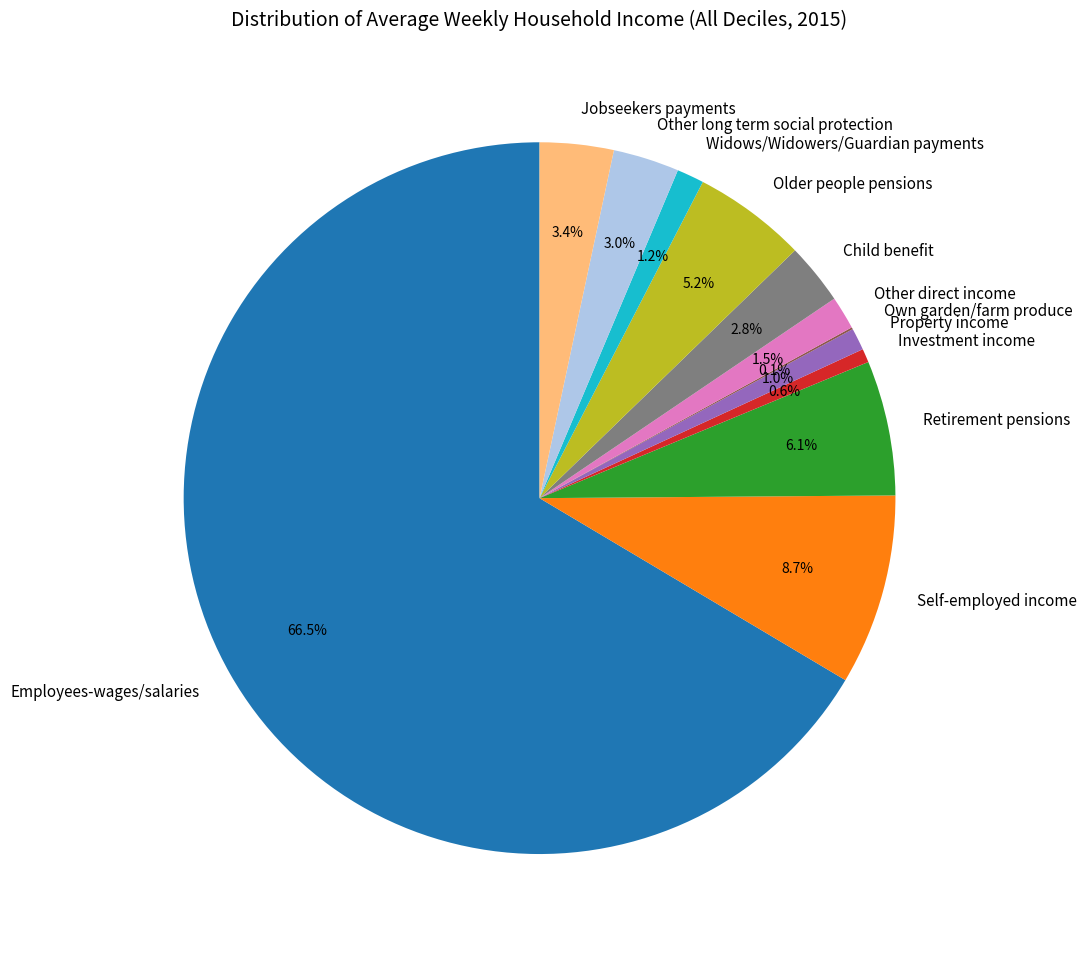

Is there any slice that represents more than half of the pie?

Yes